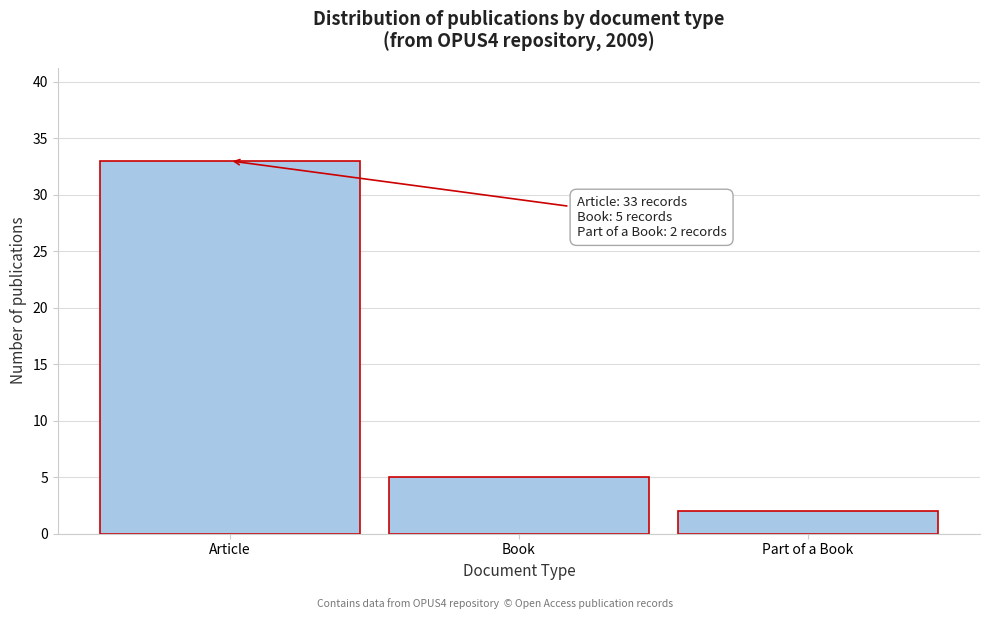

Reading right to left, extract all data points from this chart.

2	5	33